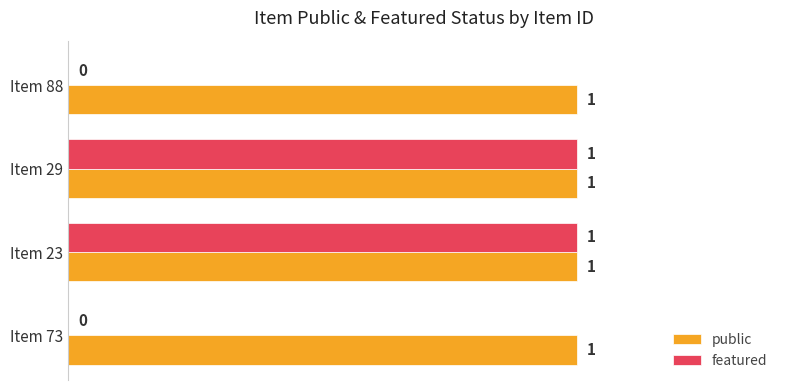

Between Item 29 and Item 88, which series saw the biggest shift?

featured